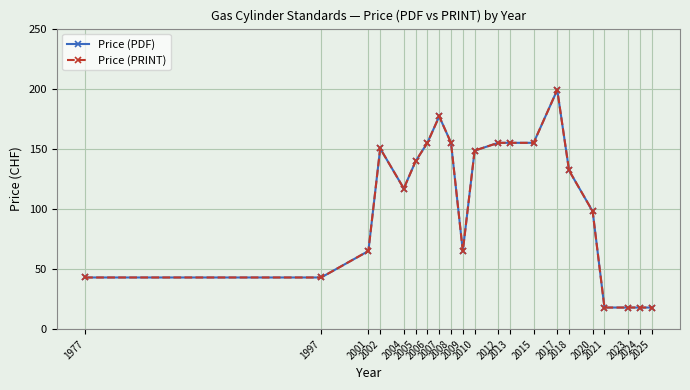

Is this an area chart (filled region under the line)?

No